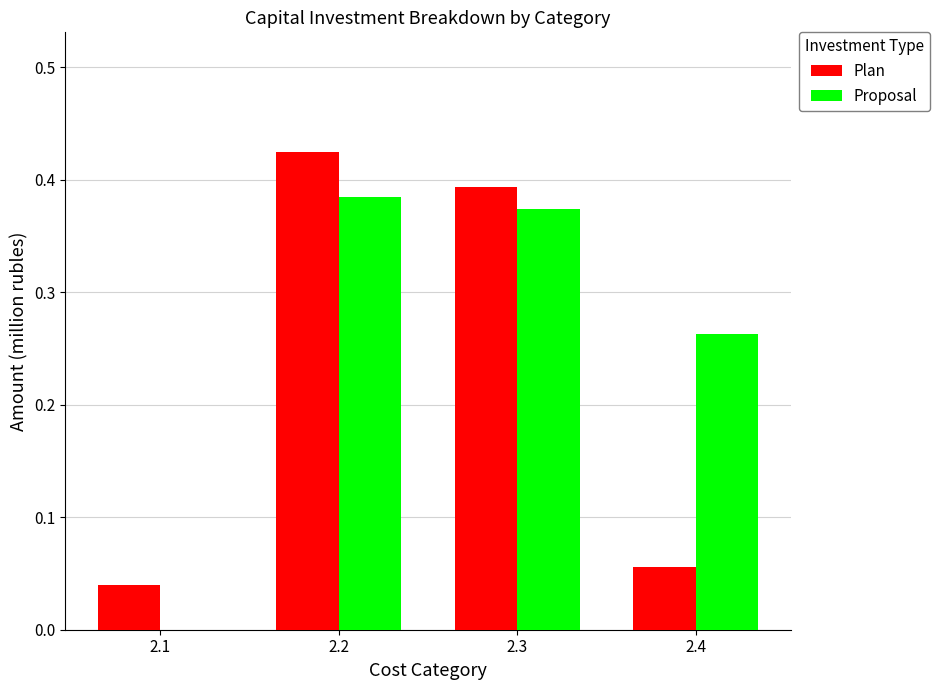

The value of Plan at 2.1 is 0.0. True or false?

True